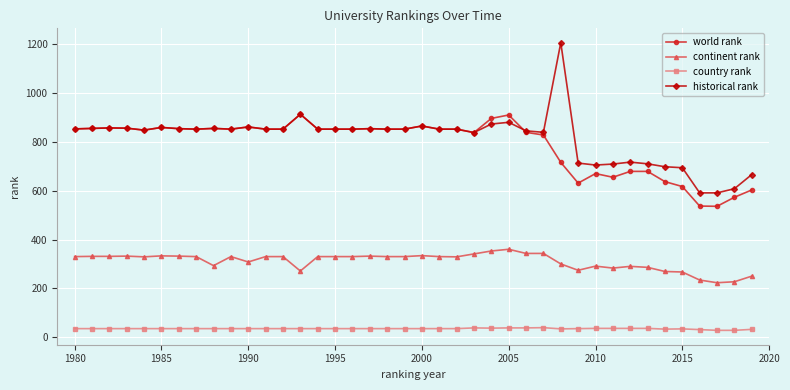

At how many categories does at least one series exceed 178?

40